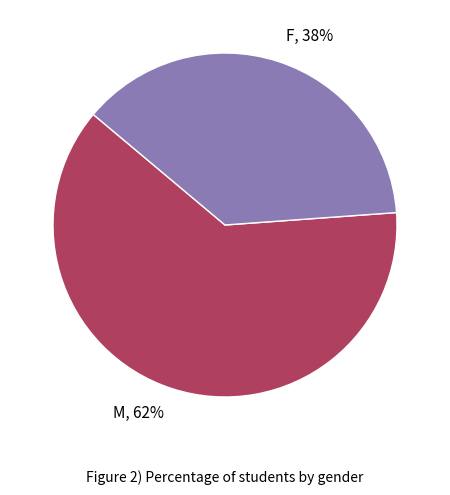

The M slice represents 62% of the pie. True or false?

True